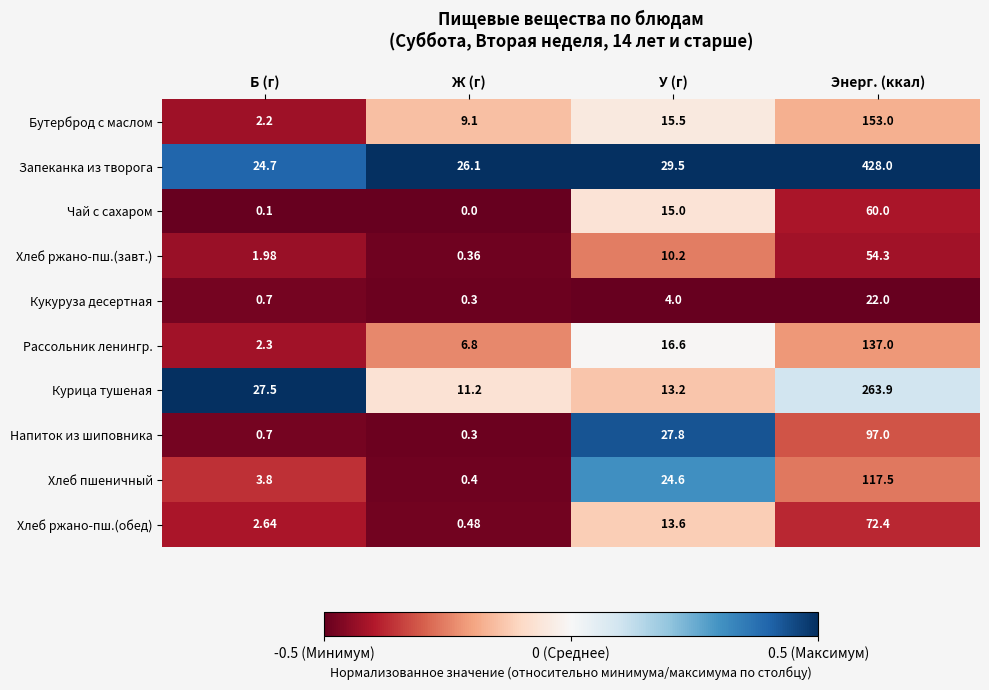

Which series has the largest range (max minus min)?

Запеканка из творога